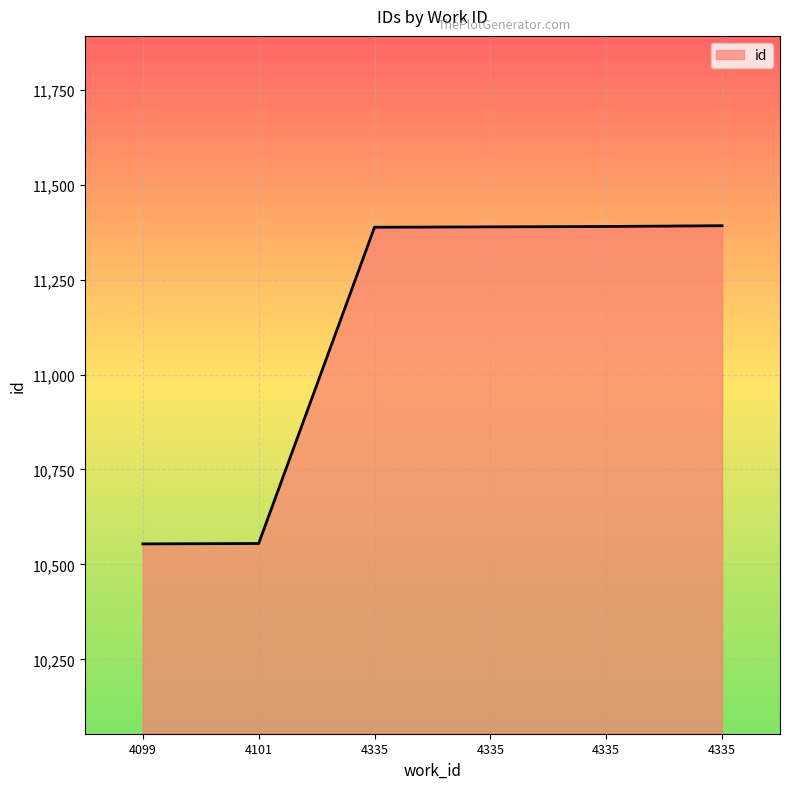

How many categories are shown in the chart?

6